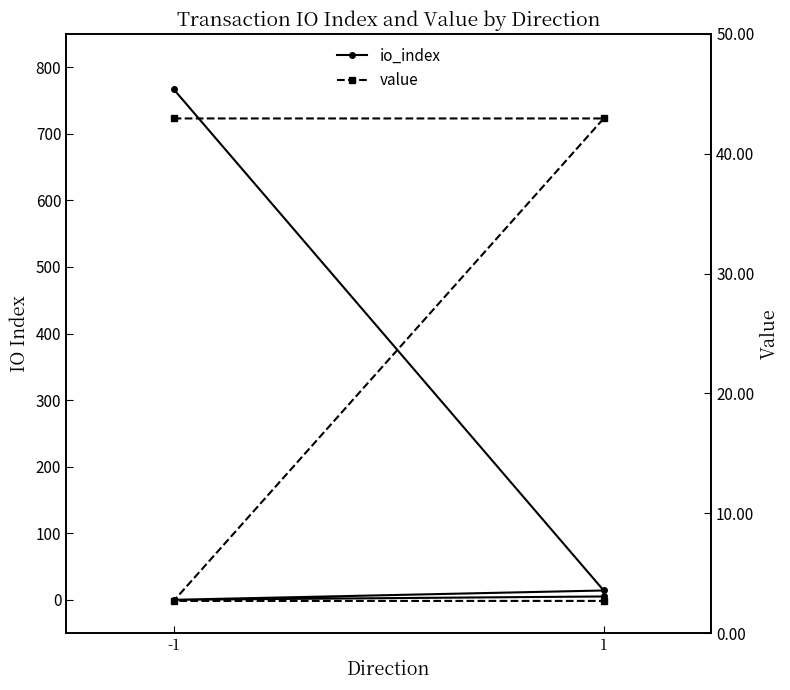

What is the average value of the value series?

22.8